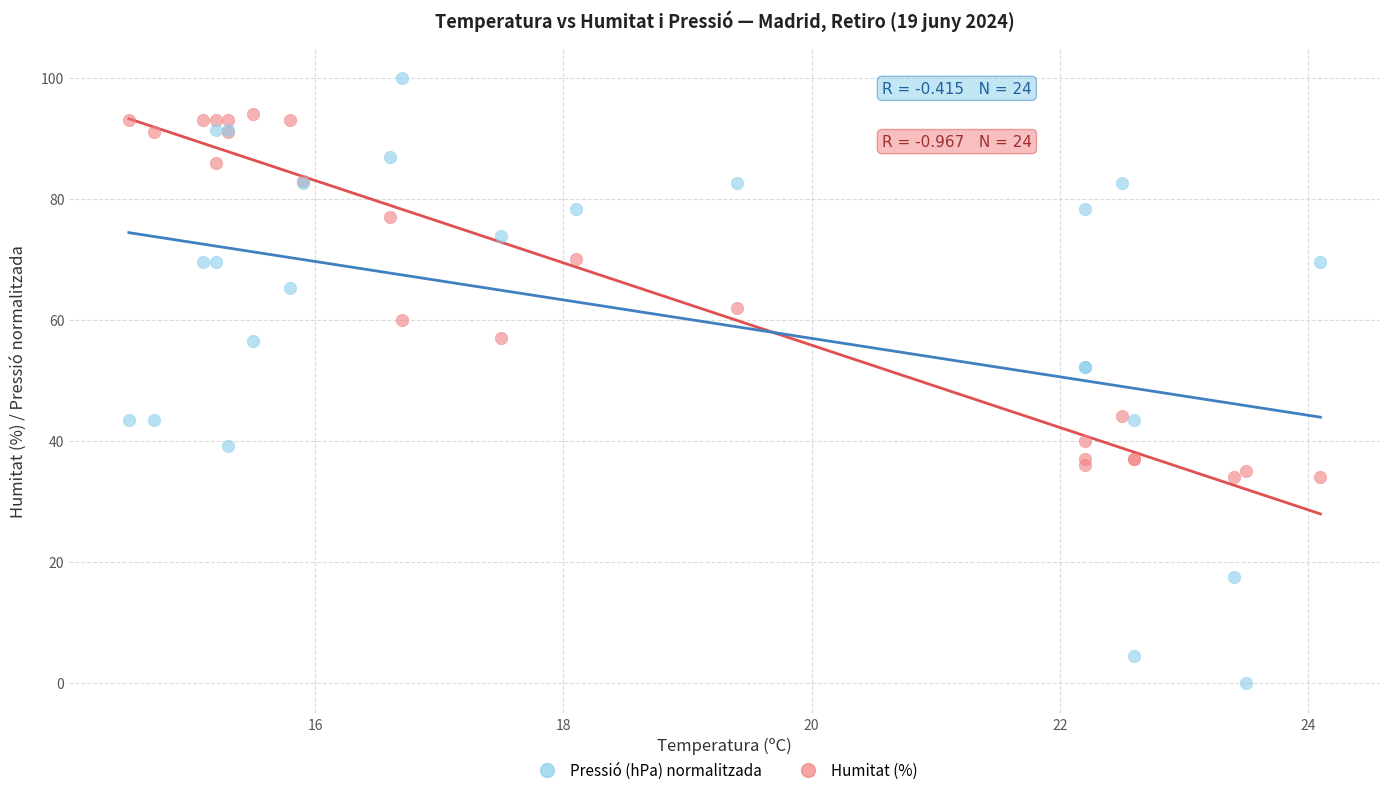

Which series has the widest spread of Y values?

Pressió (hPa) normalitzada